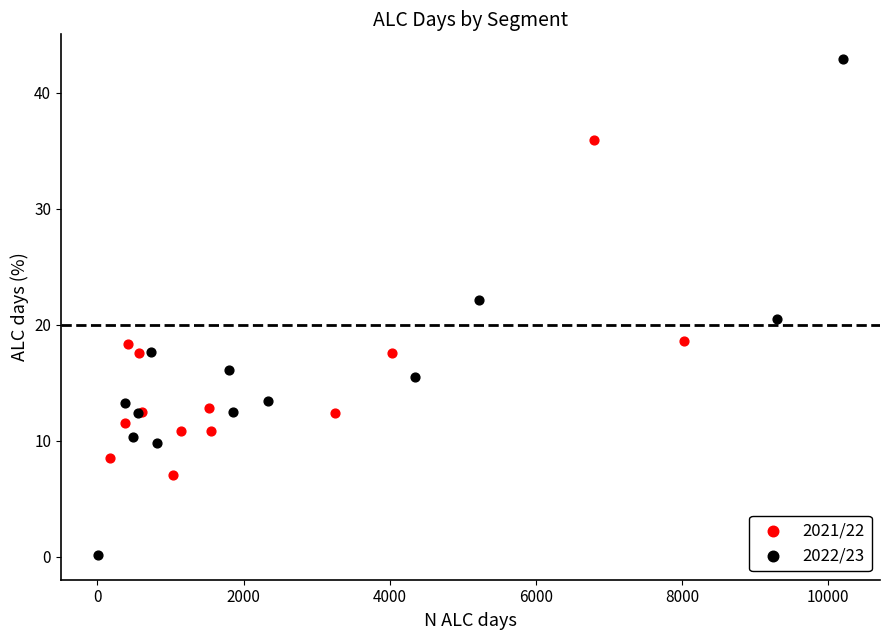

Which series contains the lowest Y value?

2022/23